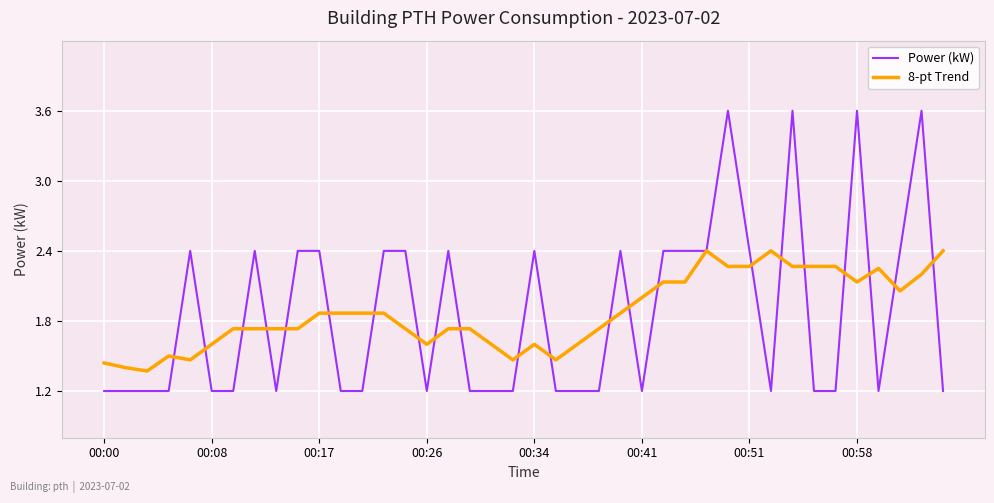

Which series has the largest range (max minus min)?

Power (kW)